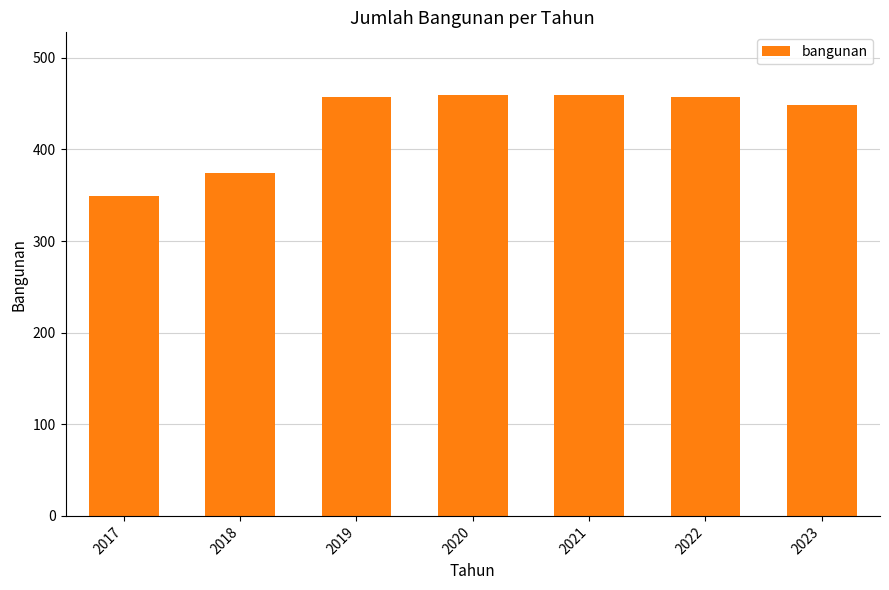

What is the value of the 1st bar from the left?

349